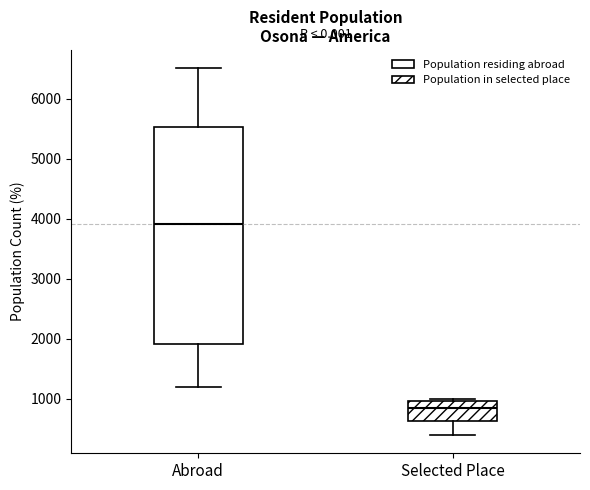

Comparing the boxes themselves (not the whiskers), which one is the tallest?

Abroad